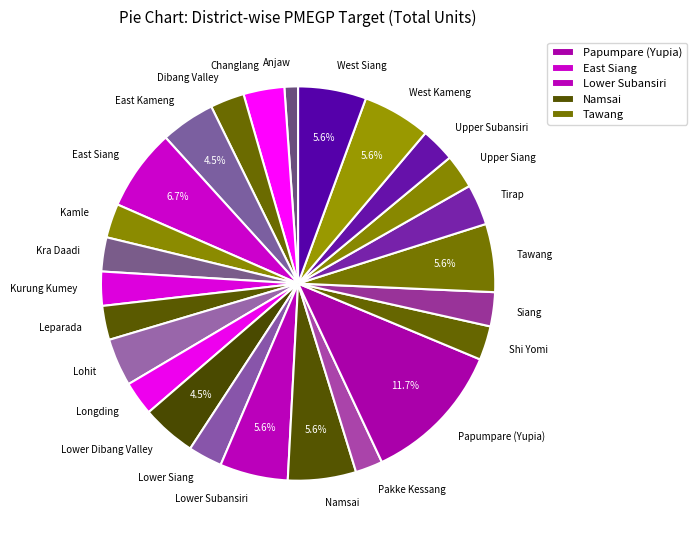

Which category has the biggest portion of the pie?

Papumpare (Yupia)